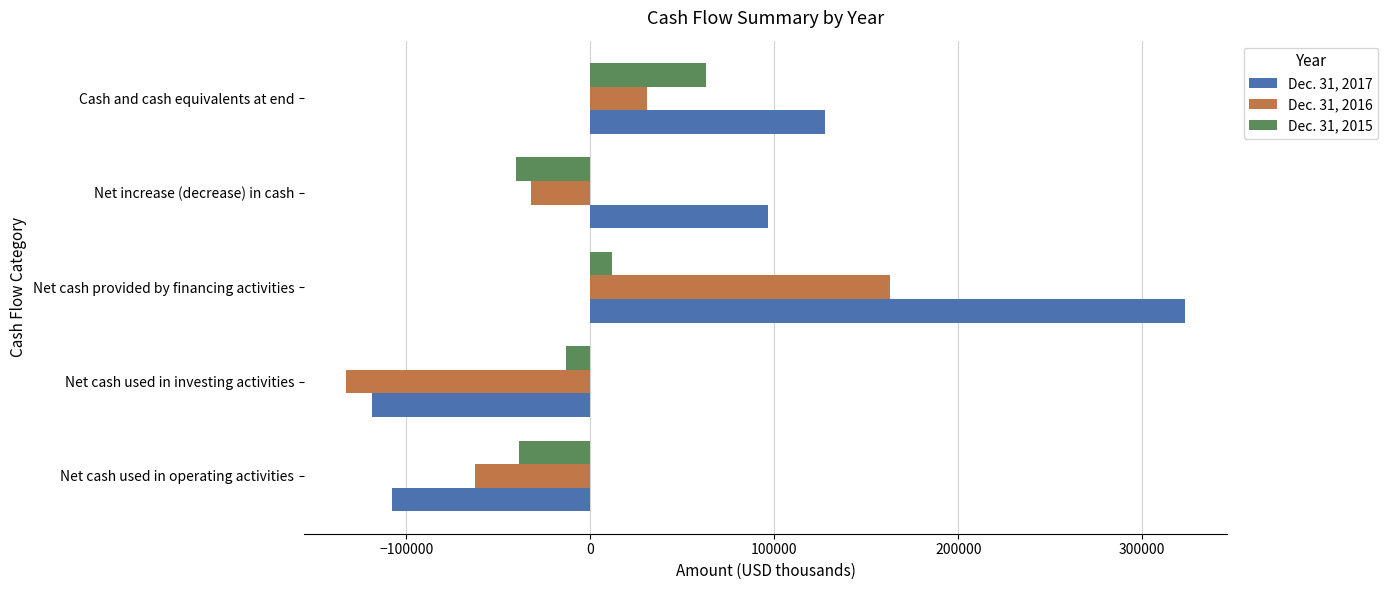

The value of Dec. 31, 2017 at Net cash provided by financing activities is 148990. True or false?

False